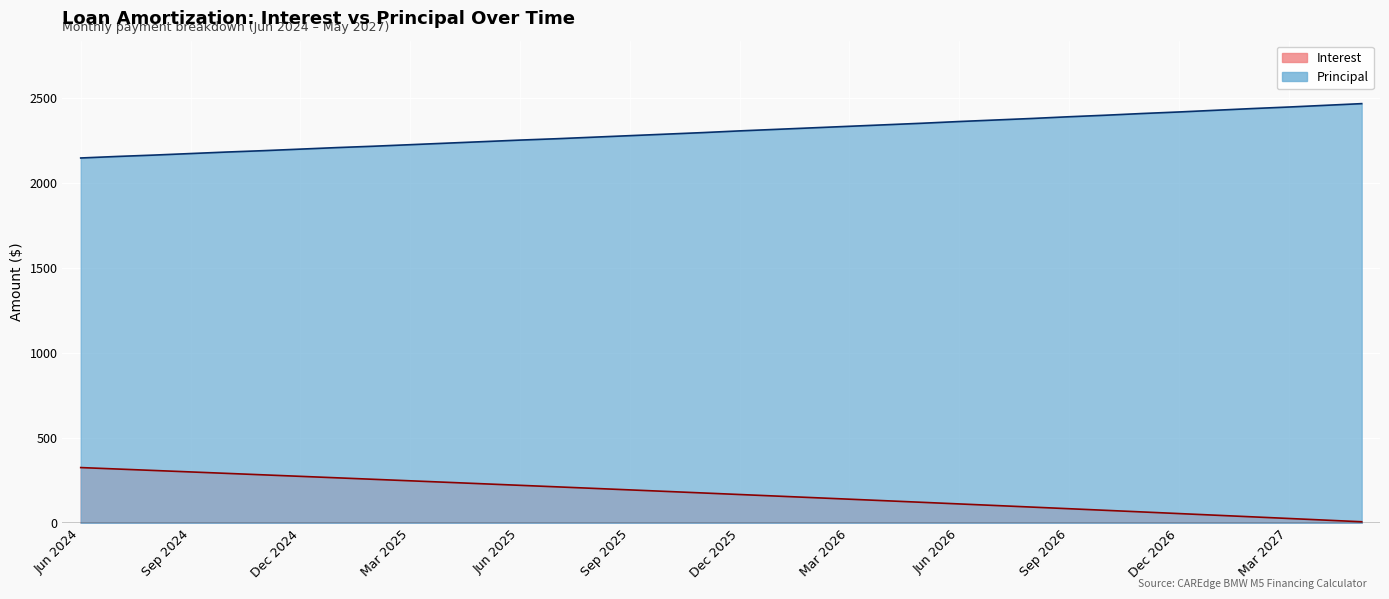

How many distinct data groups are displayed?

2